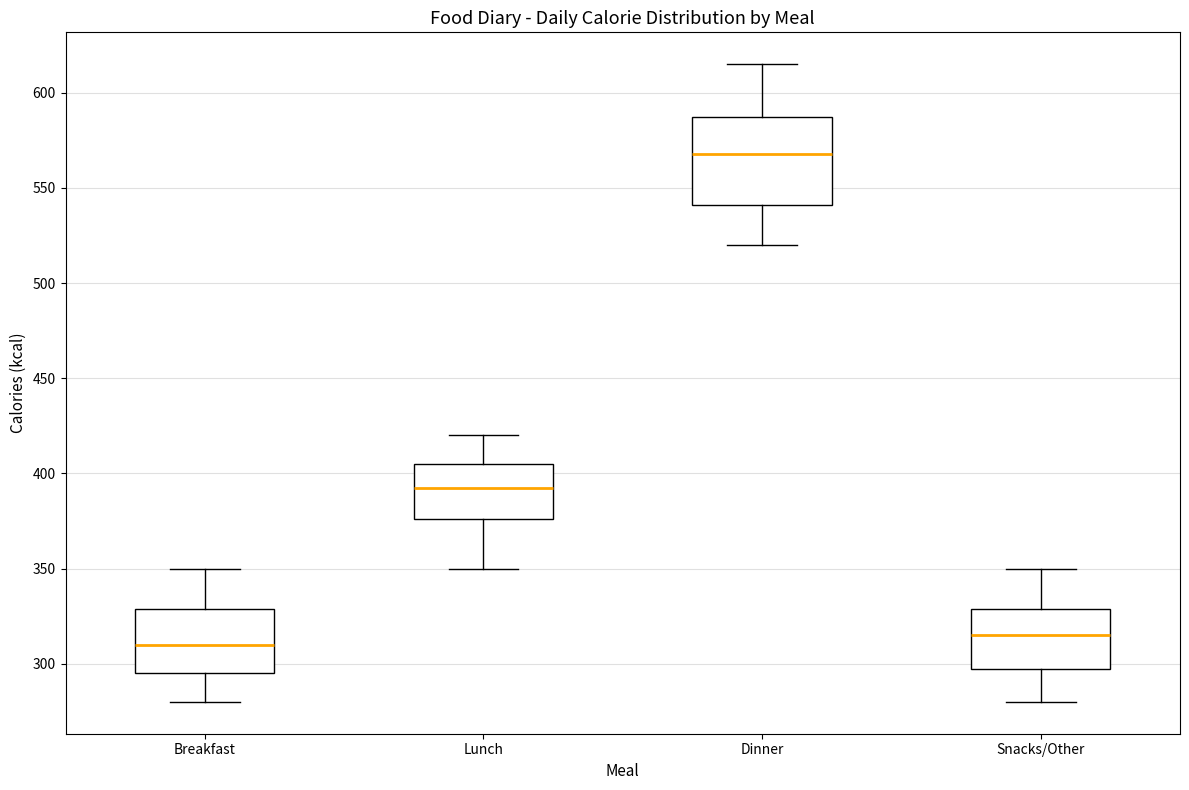

Which box has the highest median line?

Dinner